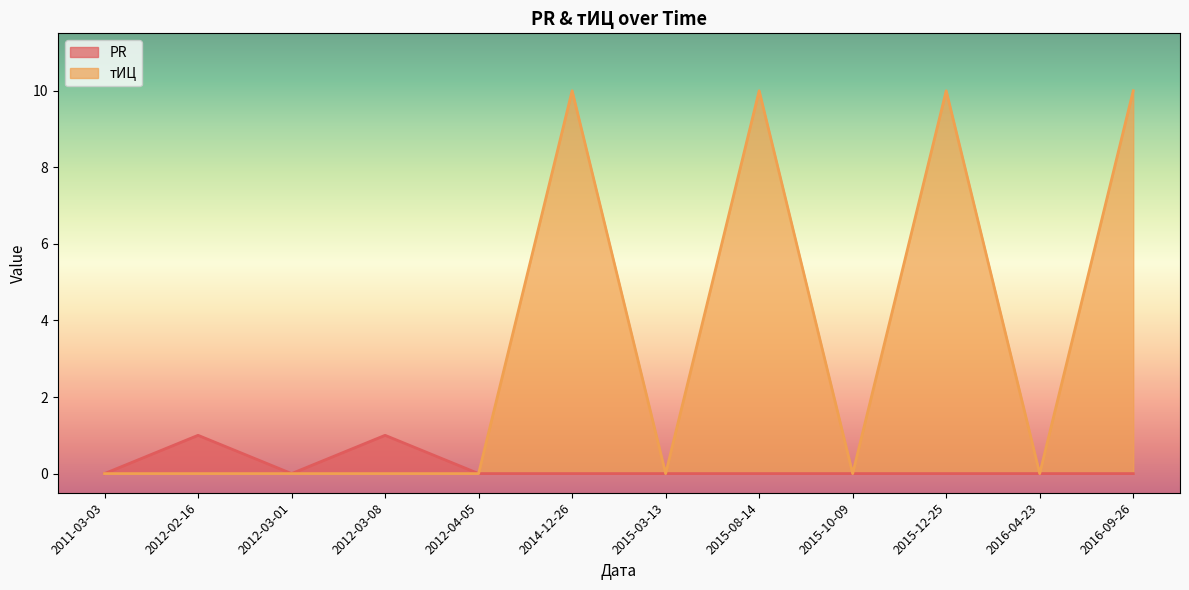

True or false: PR and тИЦ intersect in this chart.

False